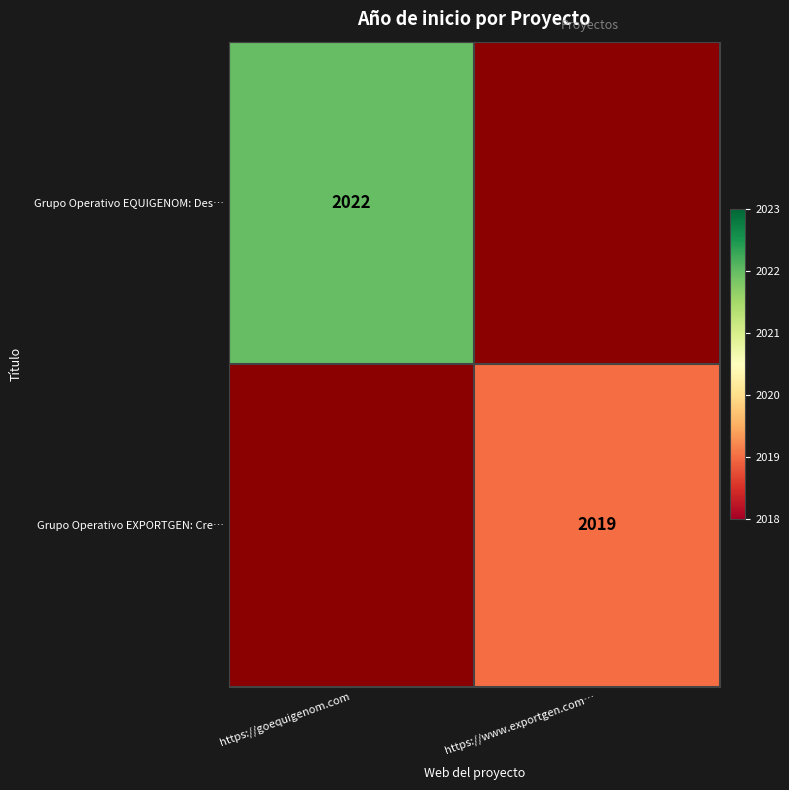

The Grupo Operativo EQUIGENOM: Des… series shows 2801 at https://goequigenom.com. True or false?

False